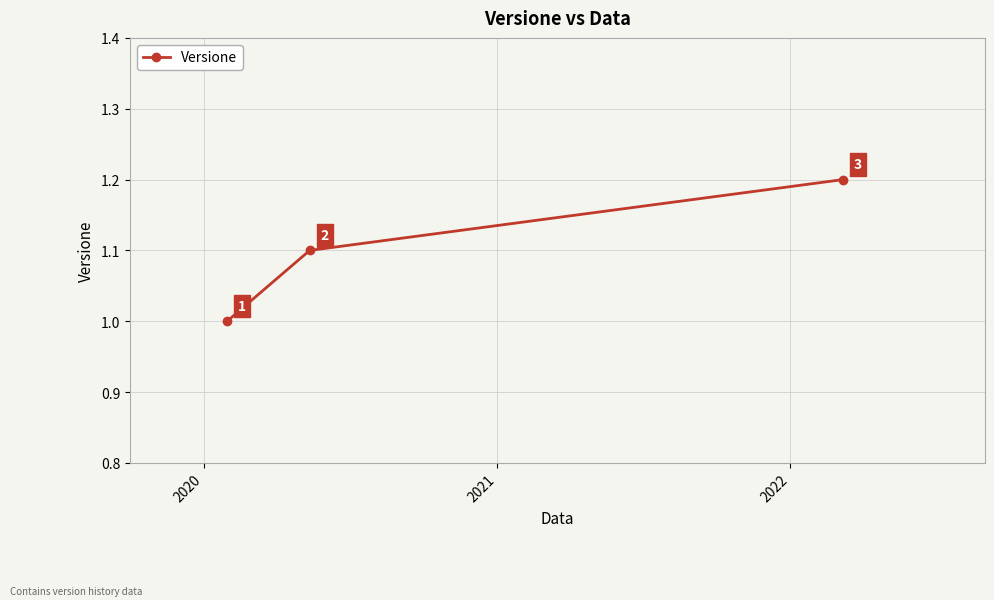

What is the minimum value shown in the chart?

1.0